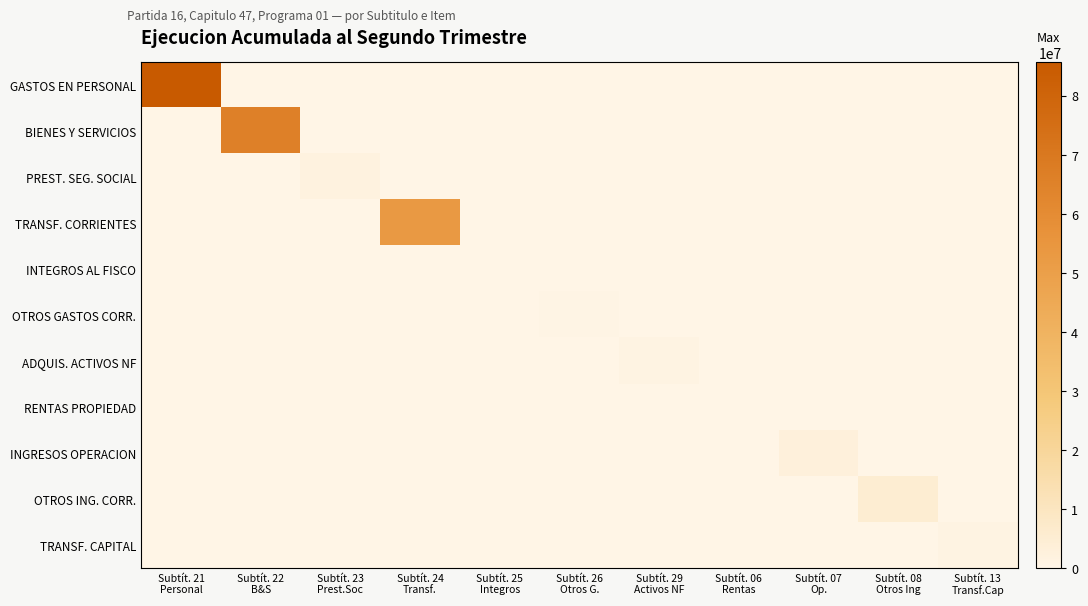

Rank the series by their maximum value, from lowest to highest.

INTEGROS AL FISCO, RENTAS PROPIEDAD, OTROS GASTOS CORR., ADQUIS. ACTIVOS NF, TRANSF. CAPITAL, PREST. SEG. SOCIAL, INGRESOS OPERACION, OTROS ING. CORR., TRANSF. CORRIENTES, BIENES Y SERVICIOS, GASTOS EN PERSONAL